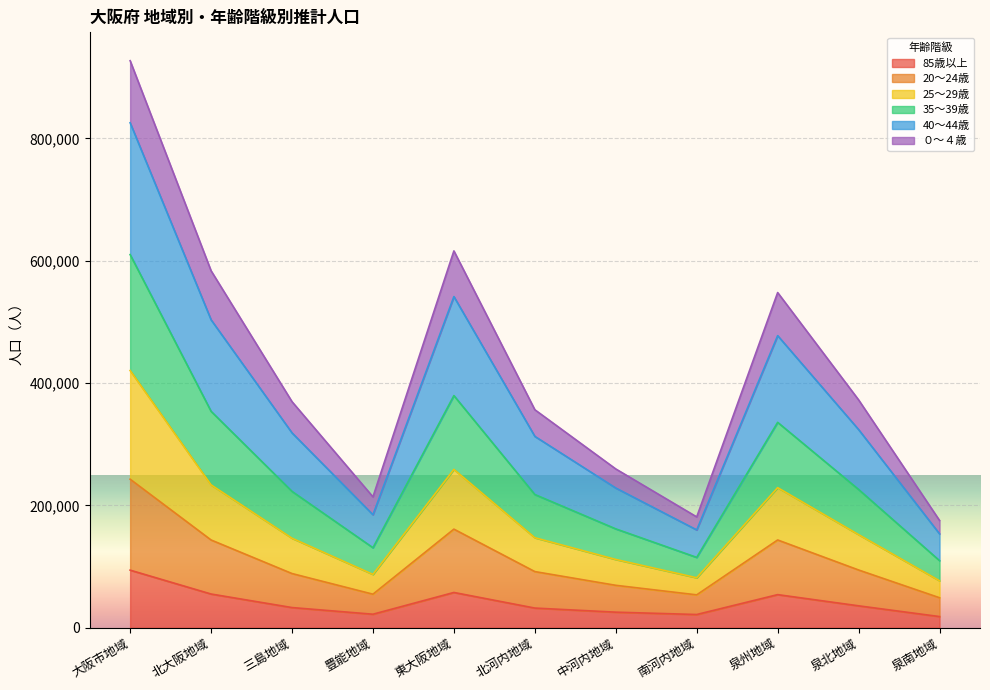

True or false: 25～29歳 and 35～39歳 cross at least once.

False